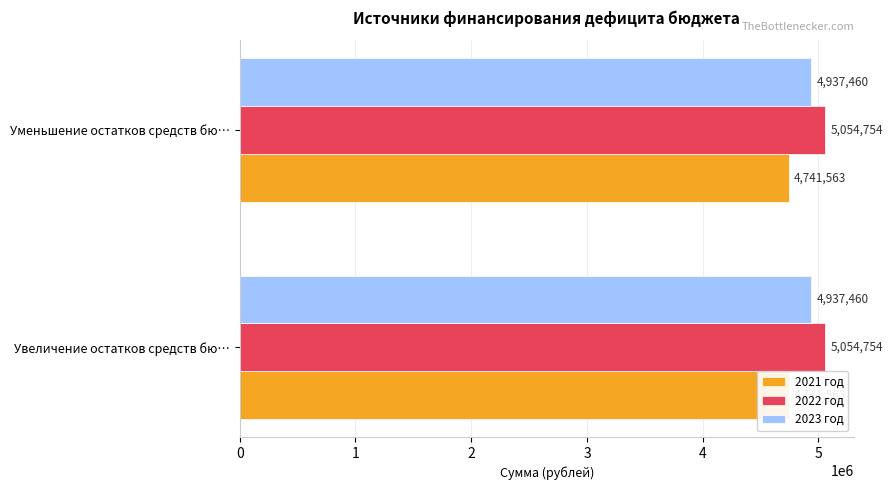

What is the smallest value displayed?

4741563